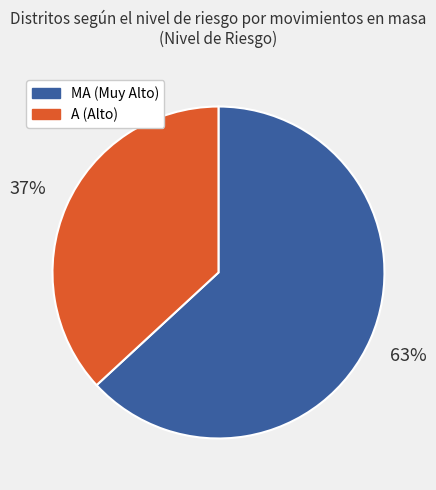

Which slice represents more than half of the pie?

MA